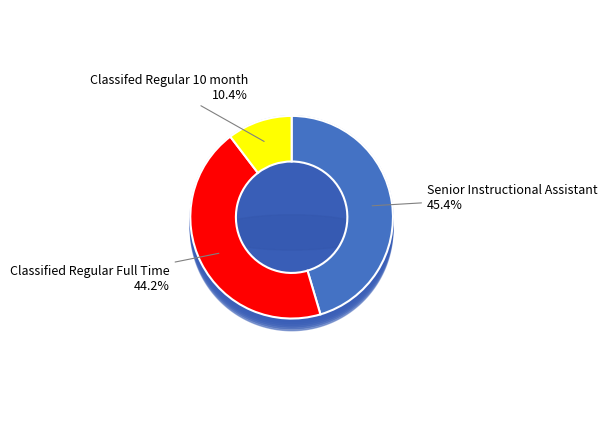

How many slices are in this pie chart?

3